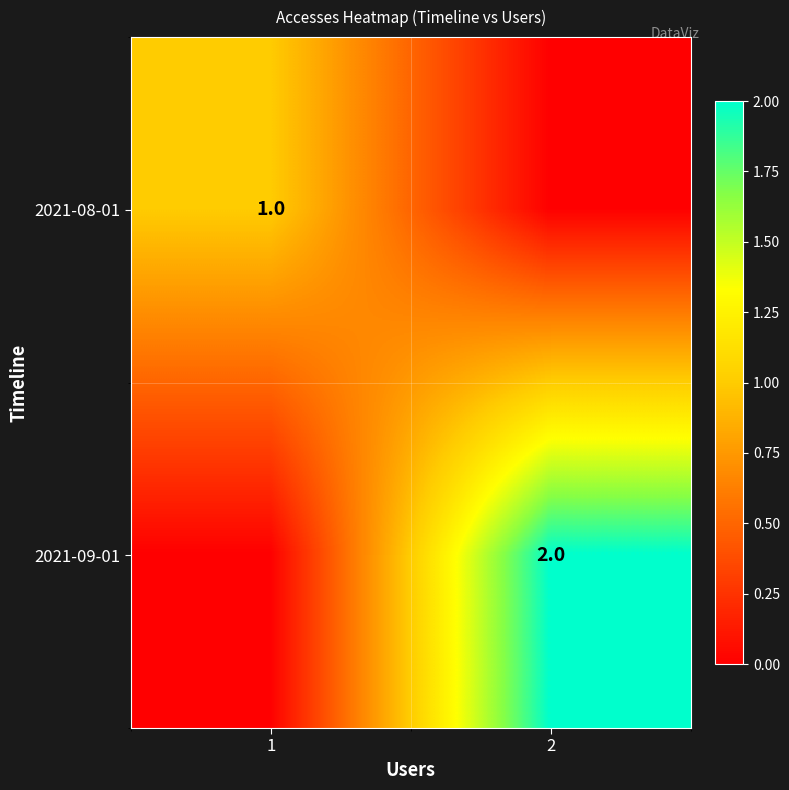

The 2021-08-01 series shows 0 at 1. True or false?

False